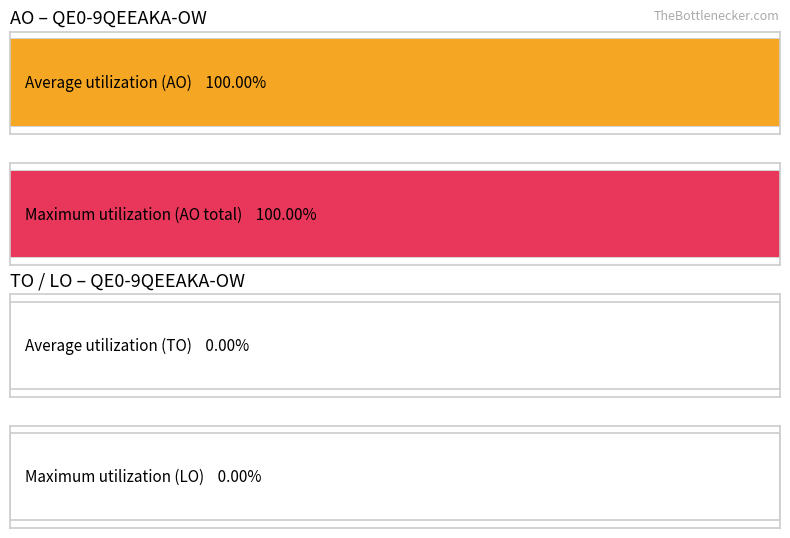

Are the bars horizontal?

Yes